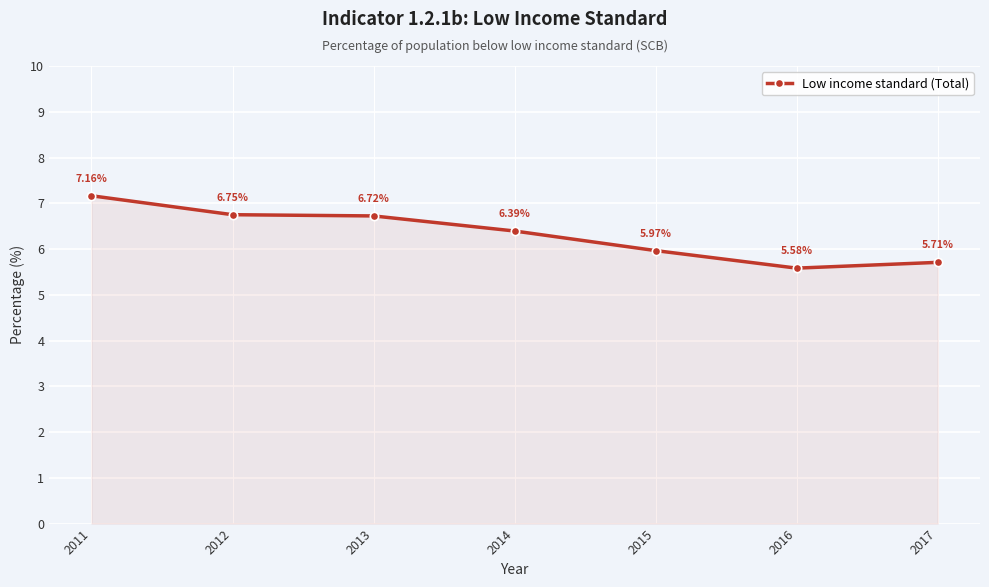

What is the value of the 4th point from the left?

6.4